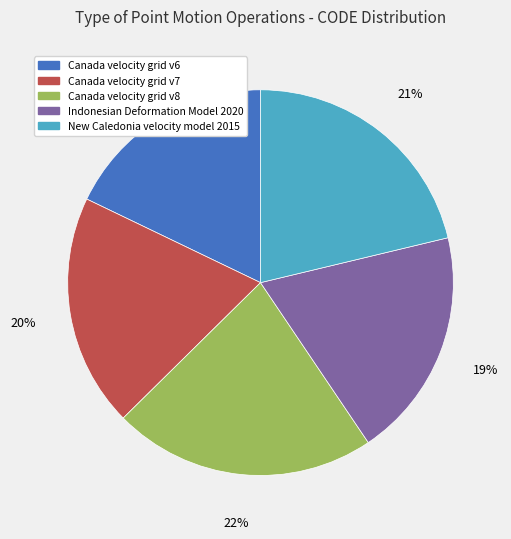

To the nearest percent, what is the difference between the New Caledonia velocity model 2015 and Canada velocity grid v6 slice percentages?

3%